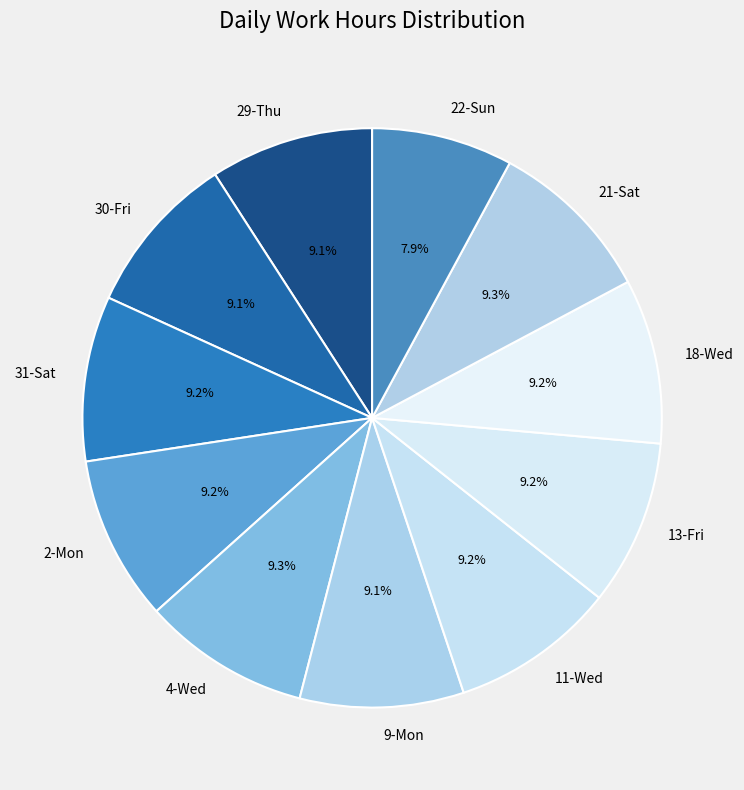

Approximately how many times larger is the value at 22-Sun compared to 30-Fri?

0.9